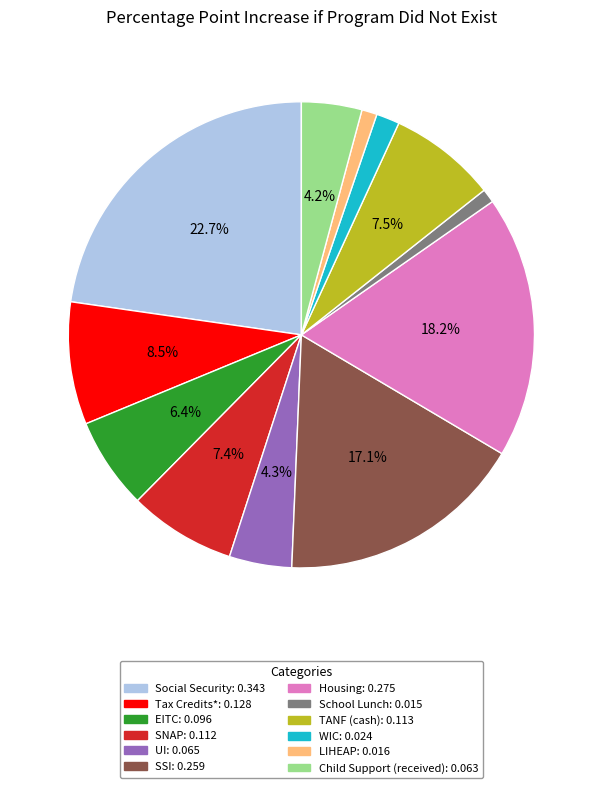

To the nearest percent, what portion does Child Support (received) represent?

4%